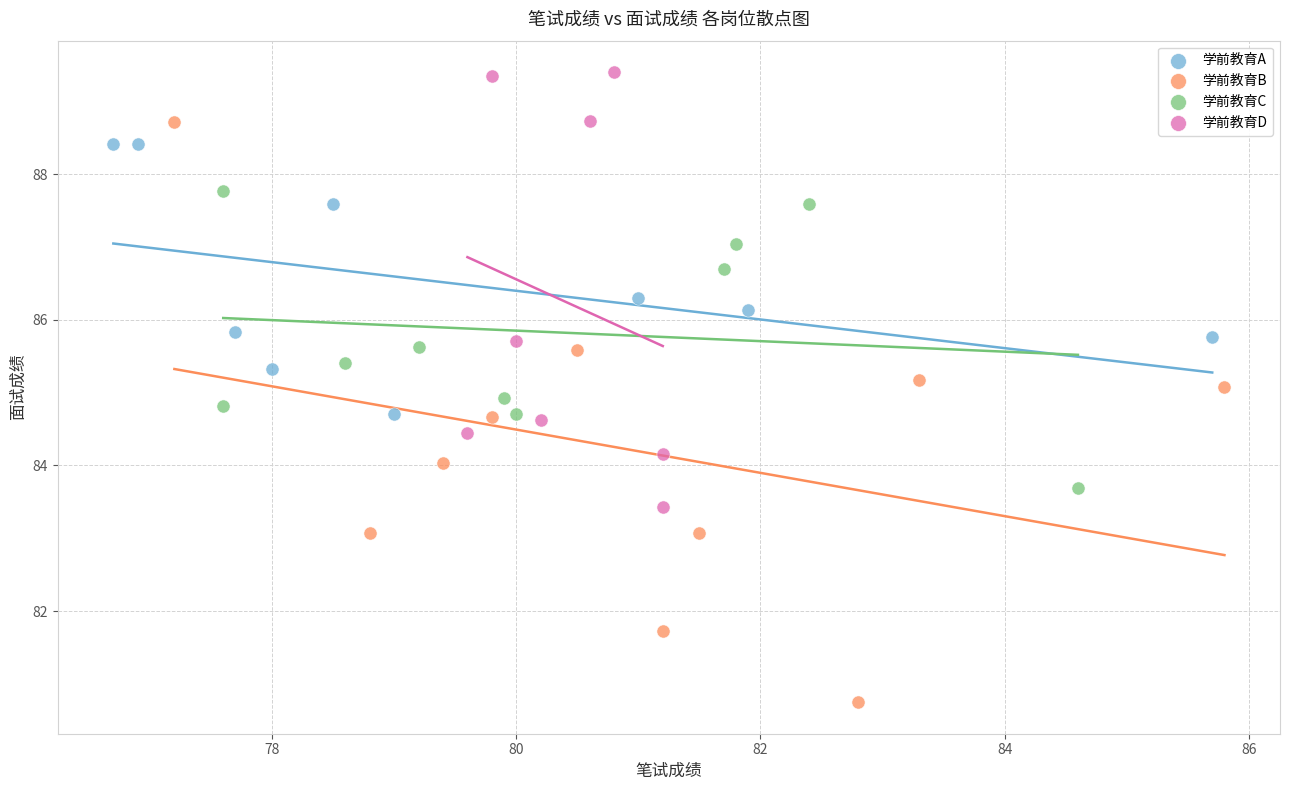

Which series has the largest Y range (max minus min)?

学前教育B